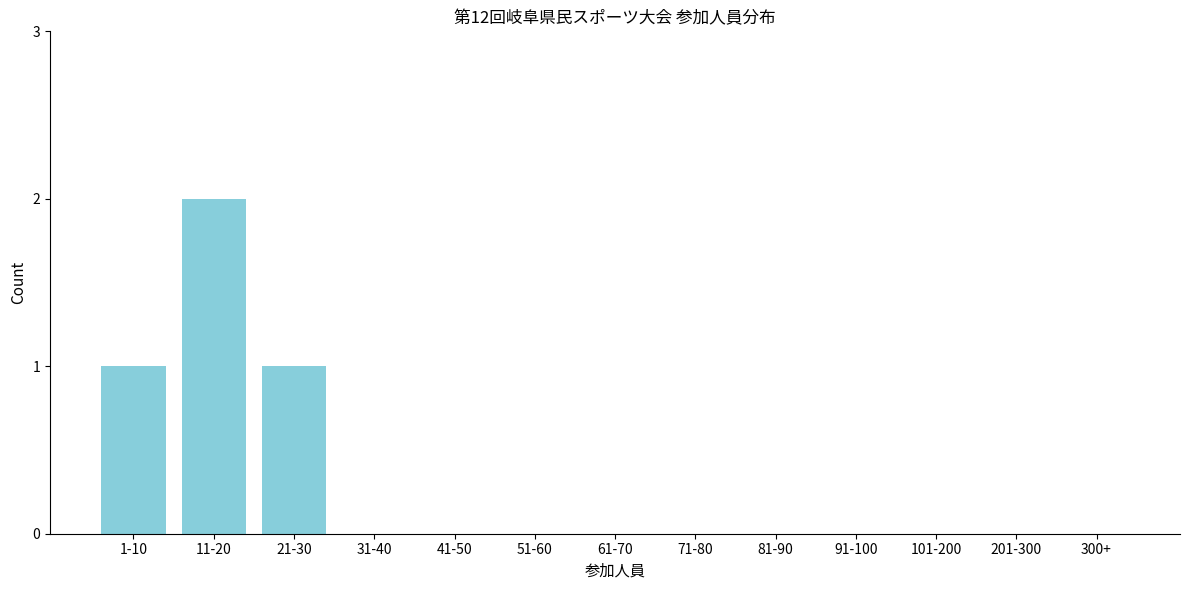

Reading left to right, list all the values displayed in this chart.

1-10=1	11-20=2	21-30=1	31-40=0	41-50=0	51-60=0	61-70=0	71-80=0	81-90=0	91-100=0	101-200=0	201-300=0	300+=0